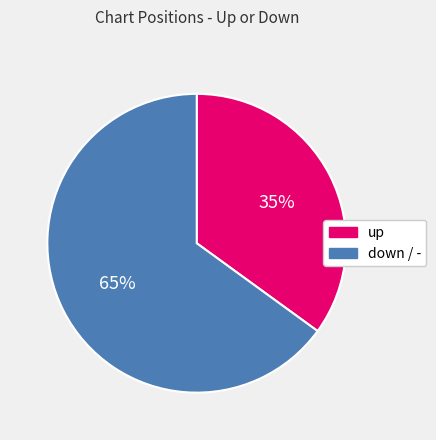

Do up and down / - together represent more than half of the pie?

Yes